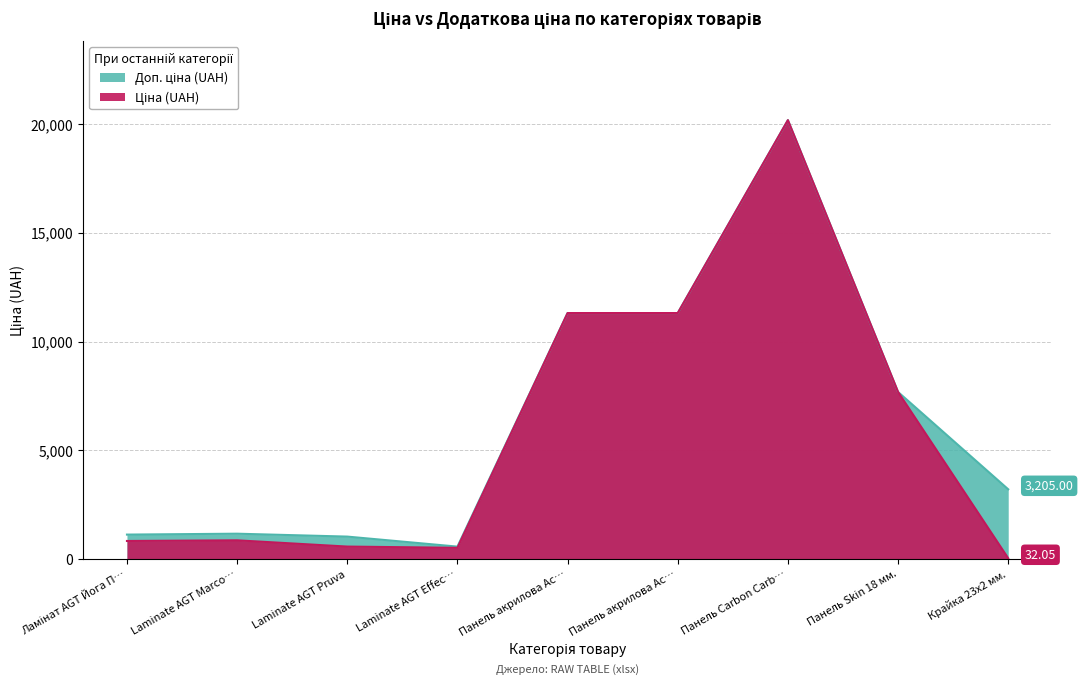

Where is the first local minimum for Ціна (UAH)?

Laminate AGT Effec…